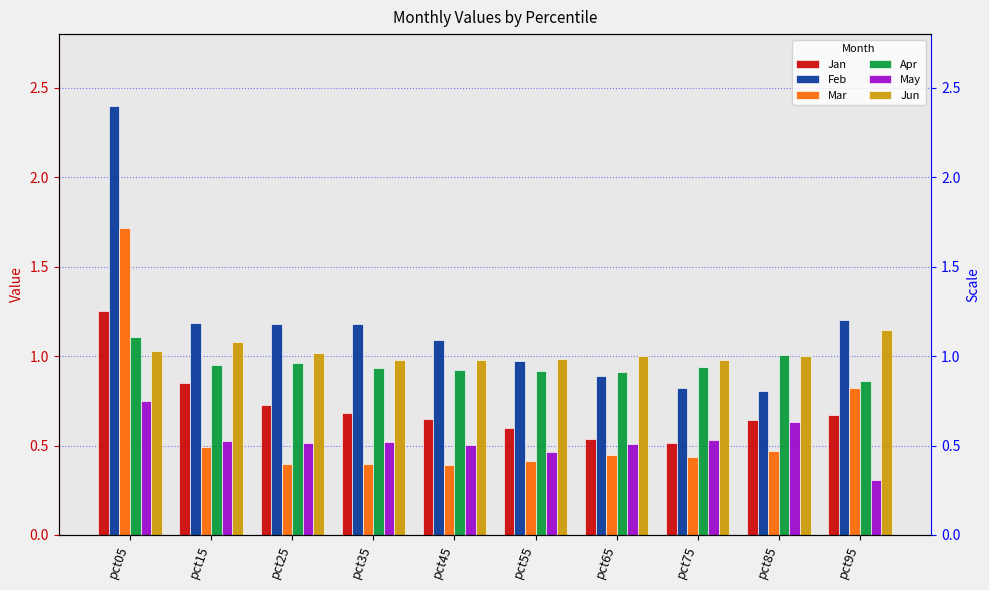

How many groups of bars are there?

10